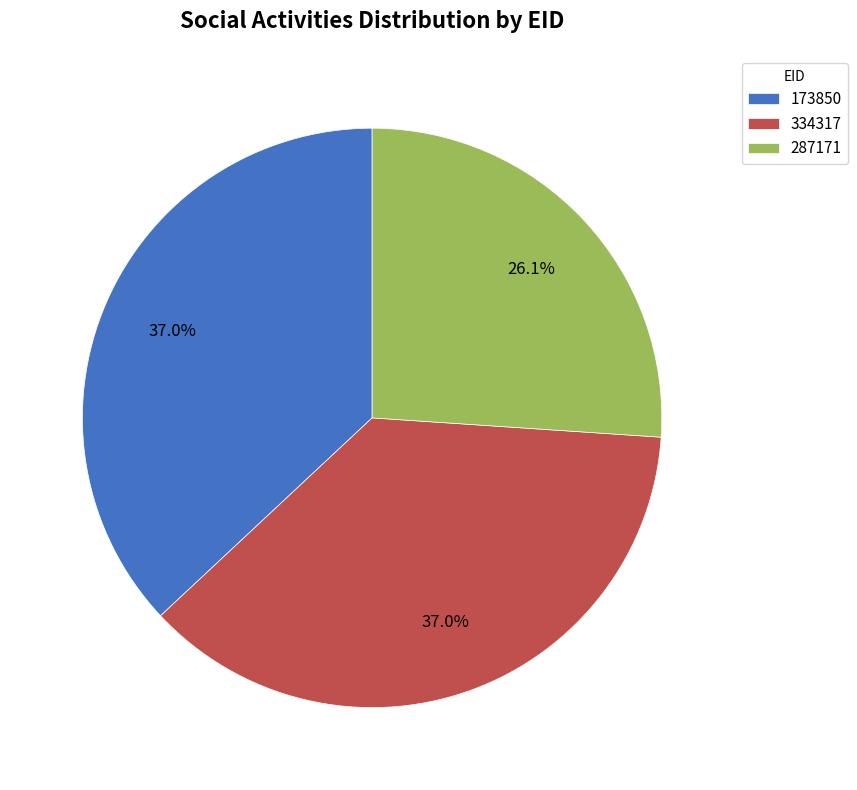

To the nearest percent, what is the difference between the largest and smallest slice percentages?

11%